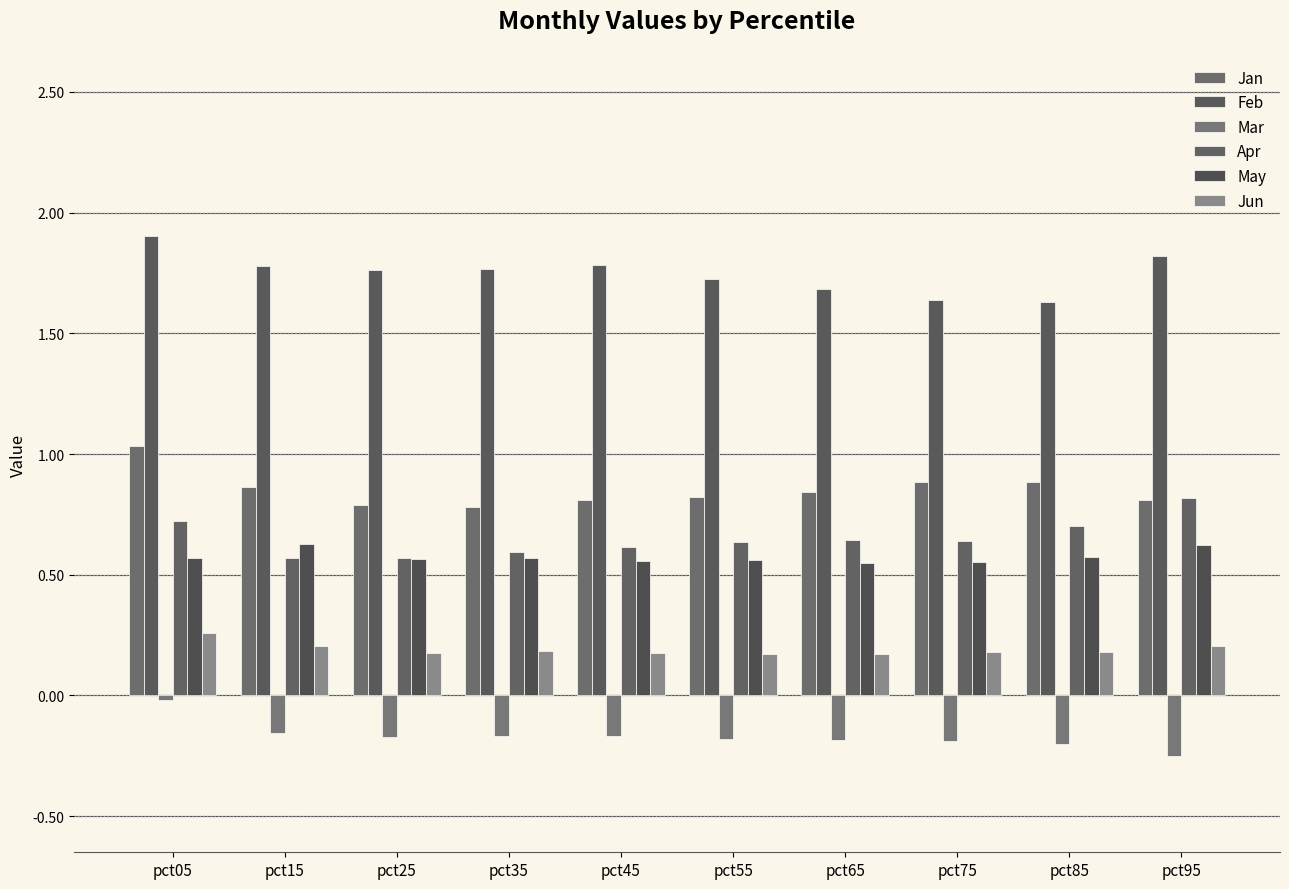

How many series are shown in this chart?

6